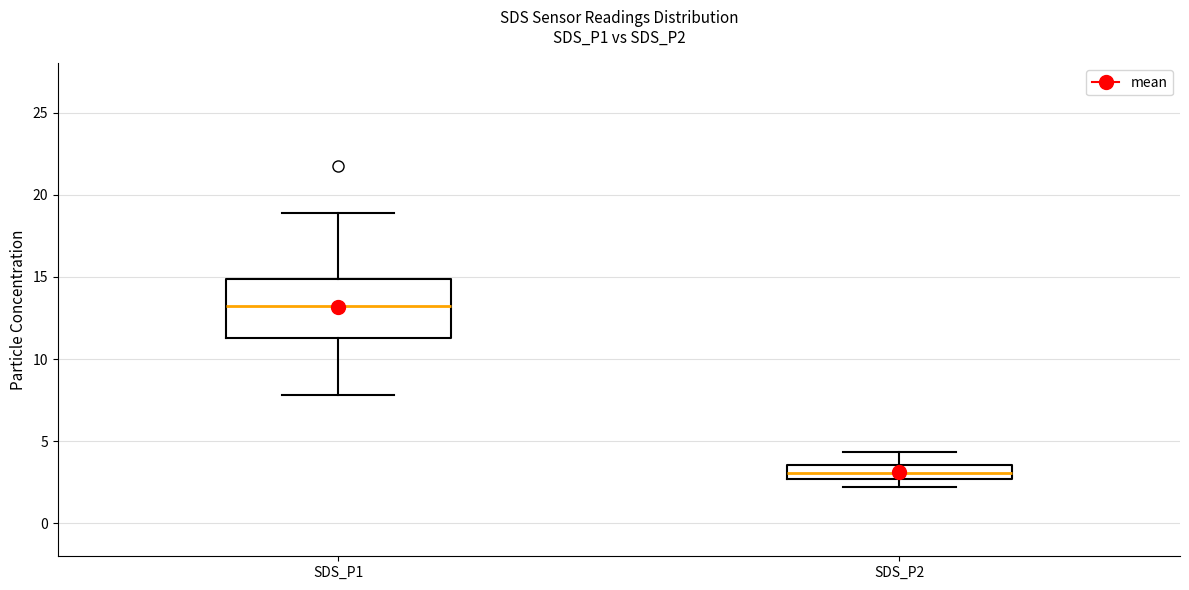

Reading left to right, transcribe this box plot: for each box, give where its median line is, the range the box spans, and where its two whiskers end, as read against the y-axis. The values are not printed on the chart, so give them approximately, as read against the axis.

SDS_P1: median 13.0, box 11.5 to 15.0, whiskers 8.0 to 19.0
SDS_P2: median 3.0, box 2.5 to 3.5, whiskers 2.0 to 4.5